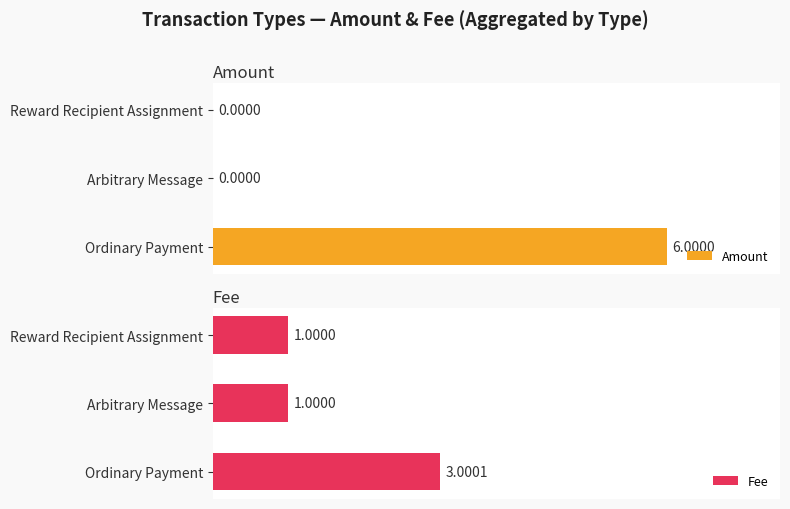

At which label does Fee reach its peak?

Ordinary Payment